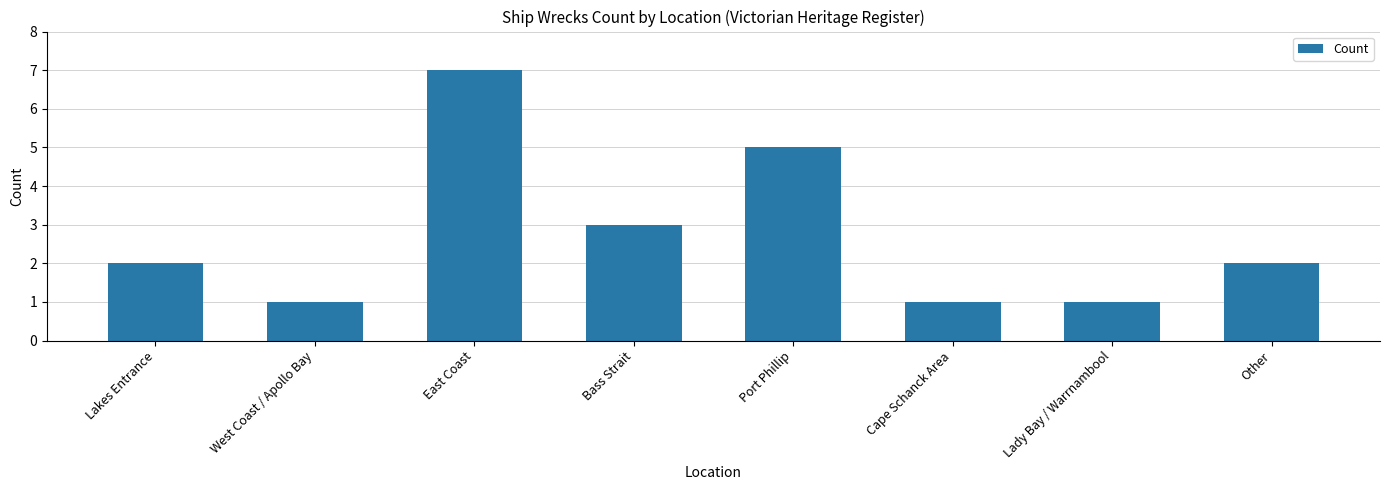

What is the label of the 7th bar from the right?

West Coast / Apollo Bay